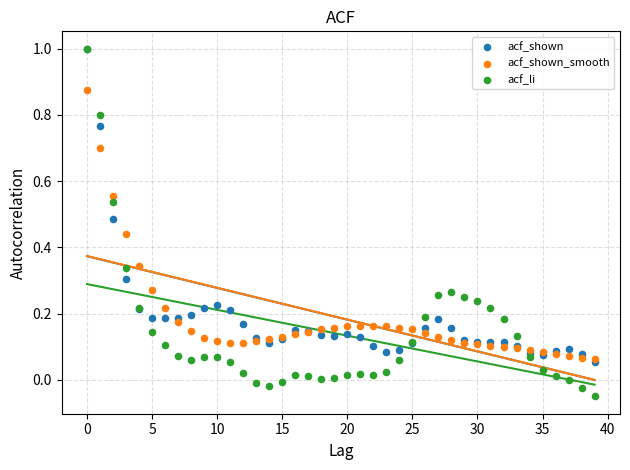

What are all the series names shown in the legend?

acf_shown, acf_shown_smooth, acf_li